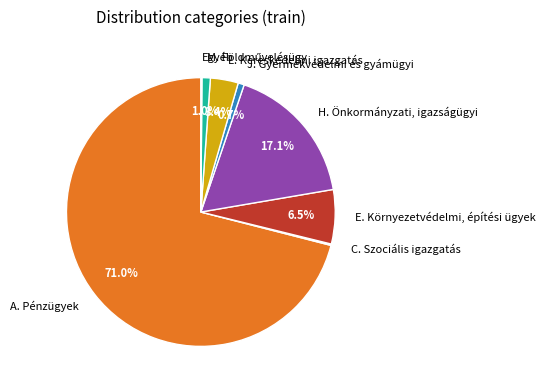

Is there a majority slice in this chart?

Yes